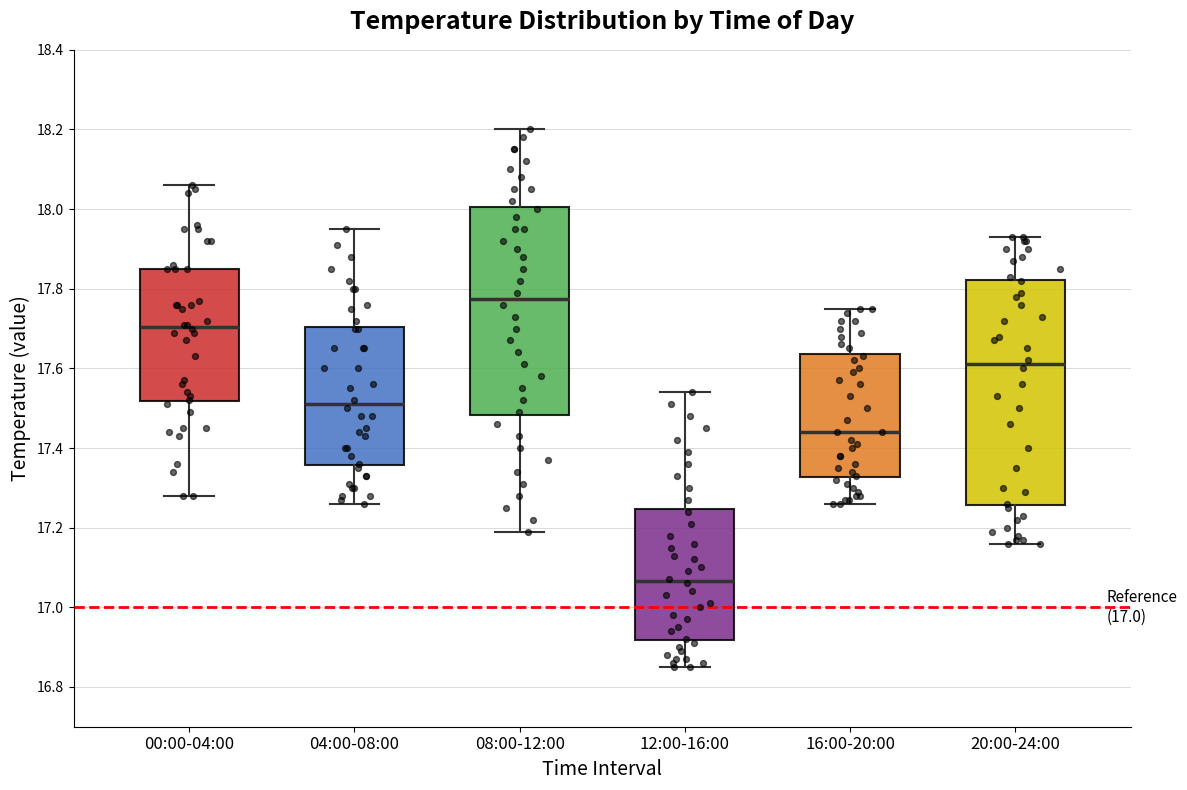

Which box is the tallest, from its lower edge to its upper edge?

20:00-24:00